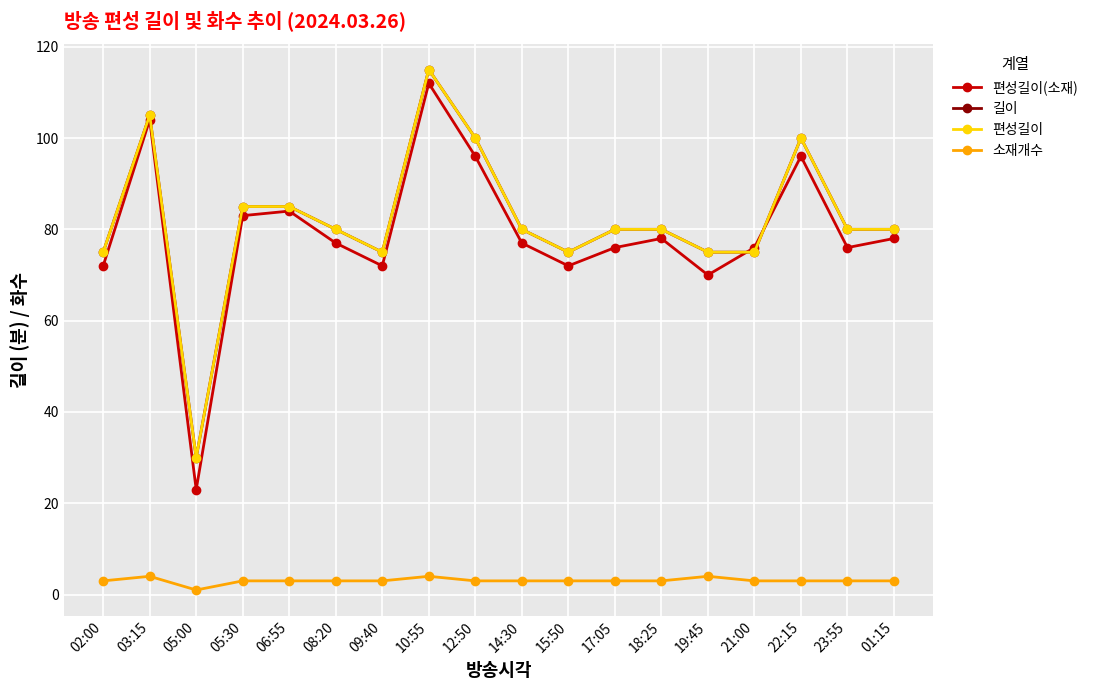

True or false: 길이 has a value of 80 at 14:30.

True